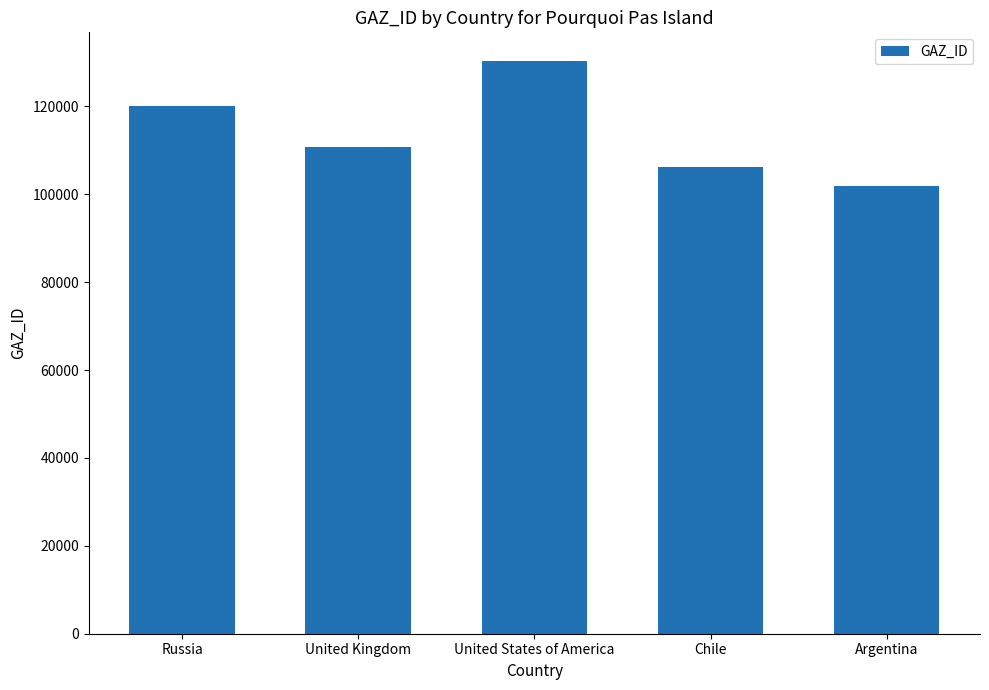

Rank the categories by value from highest to lowest.

United States of America, Russia, United Kingdom, Chile, Argentina